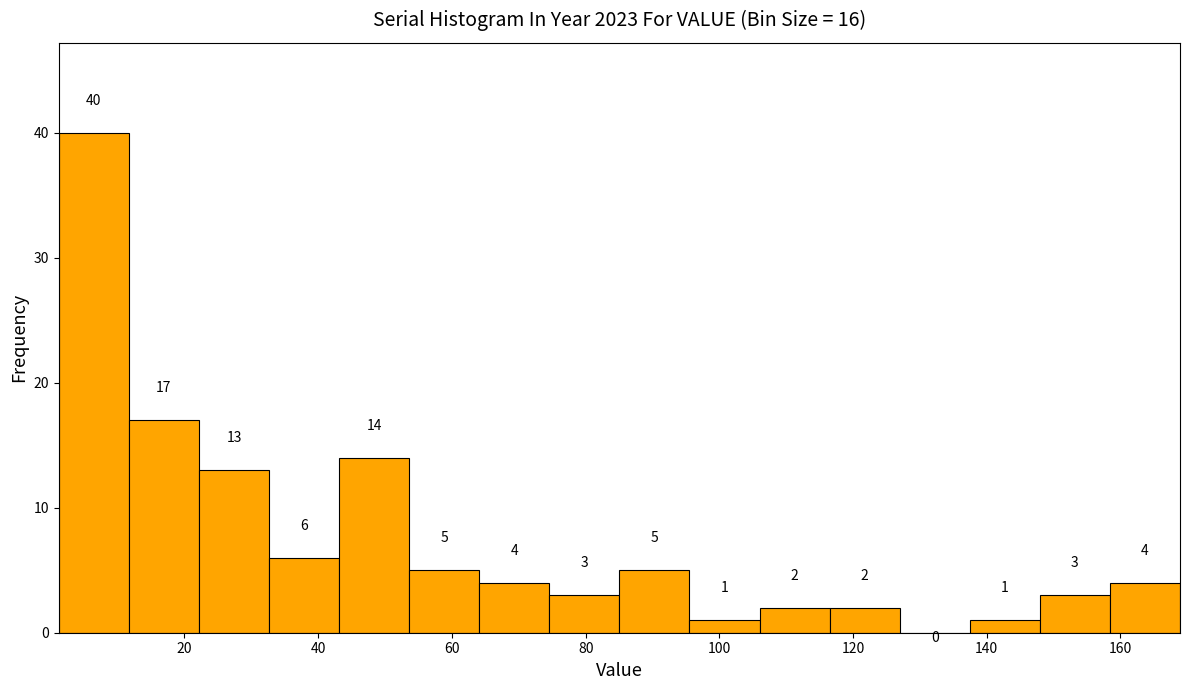

Reading left to right, transcribe this chart: for each bar, give the range it covers on the x-axis and its height. The bar edges are not printed on the chart, so give them approximately, as read against the axis.

2 to 12: 40
12 to 22: 17
22 to 32: 13
32 to 44: 6
44 to 54: 14
54 to 64: 5
64 to 74: 4
74 to 86: 3
86 to 96: 5
96 to 106: 1
106 to 116: 2
116 to 126: 2
126 to 138: 0
138 to 148: 1
148 to 158: 3
158 to 168: 4